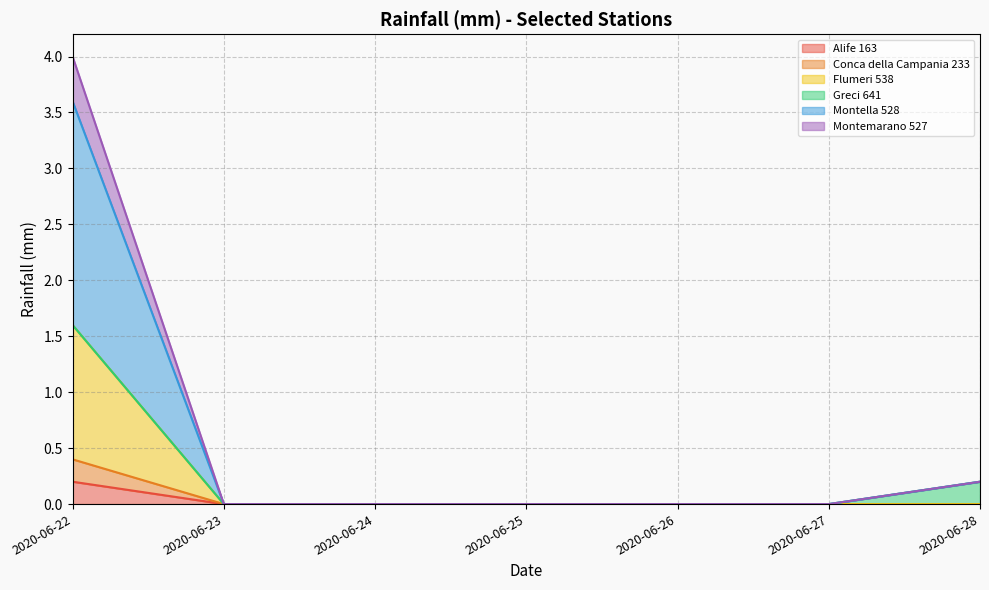

How many Alife 163 values are between 0 and 1?

7